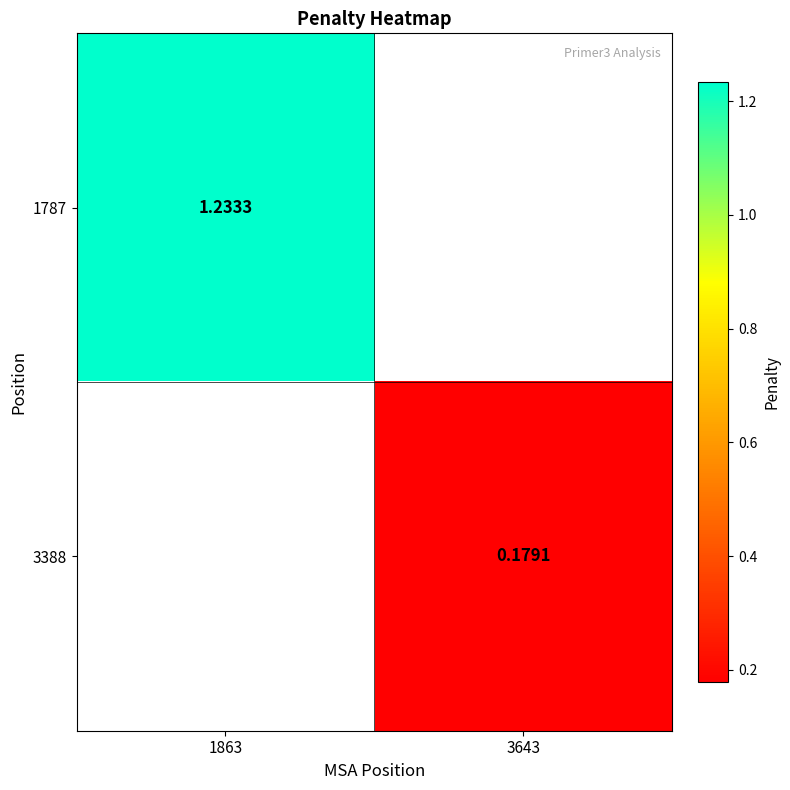

What is the maximum value shown in the chart?

1.2